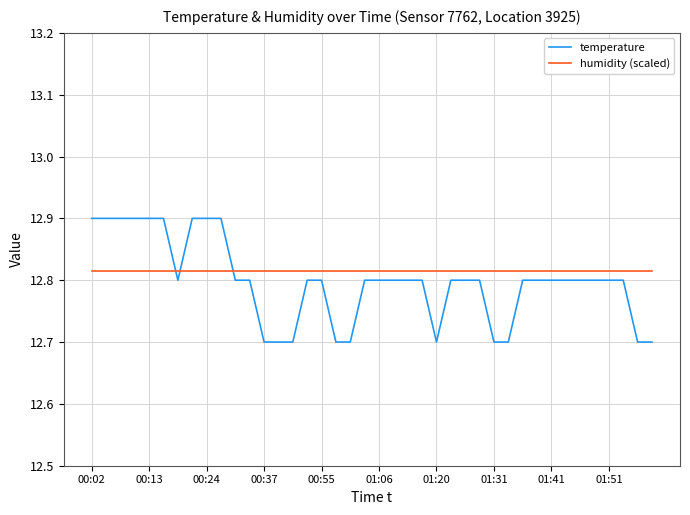

How many times do humidity (scaled) and temperature cross each other?

3